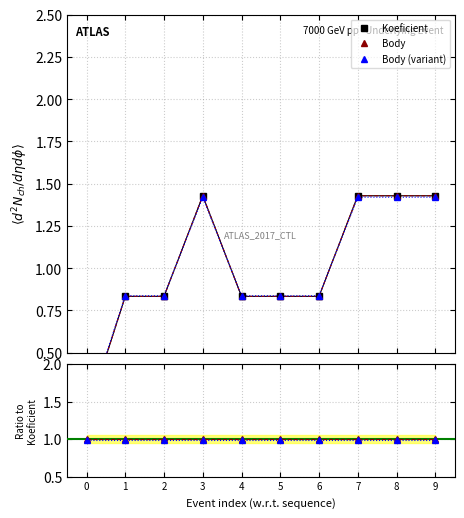

What are all the series names shown in the legend?

Koeficient, Body, Body (variant)